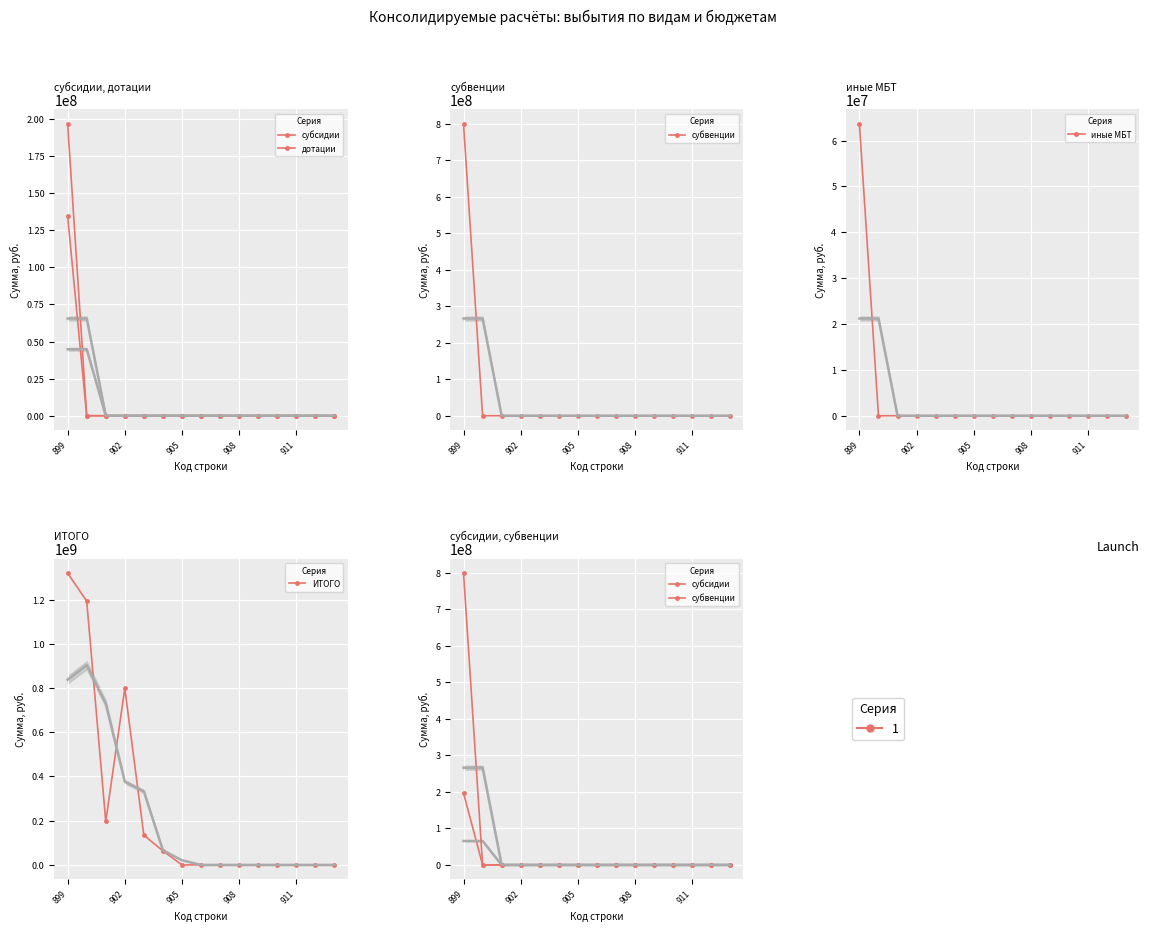

Is the value of иные МБТ at 911 greater than the value of субсидии at 906?

No